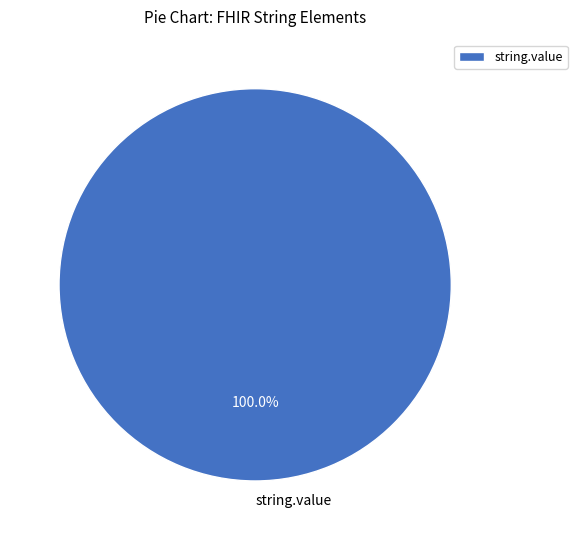

Rank the categories by value from lowest to highest.

string.value